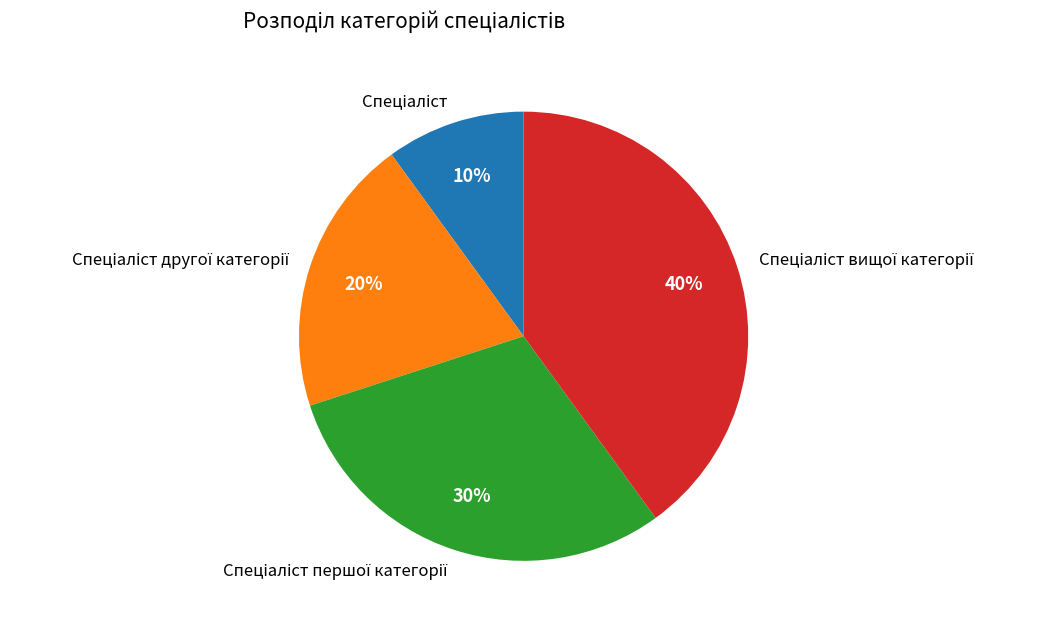

To the nearest percent, what is the difference between the largest and smallest slice percentages?

30%